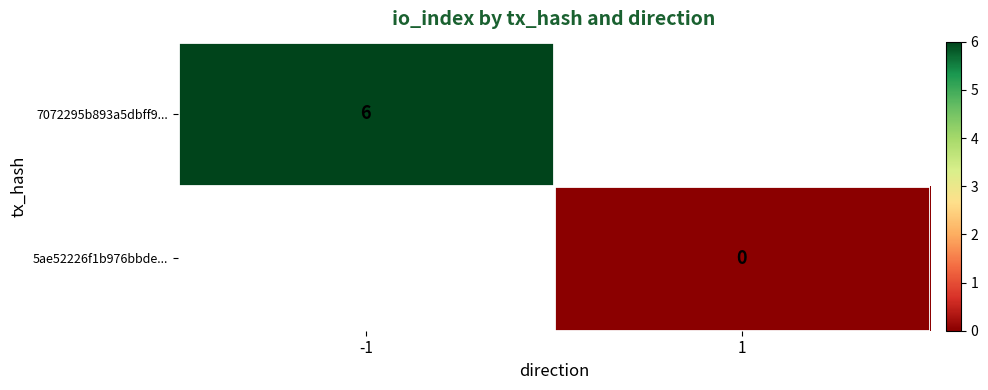

True or false: 7072295b893a5dbff9... has a value of 9 at -1.

False